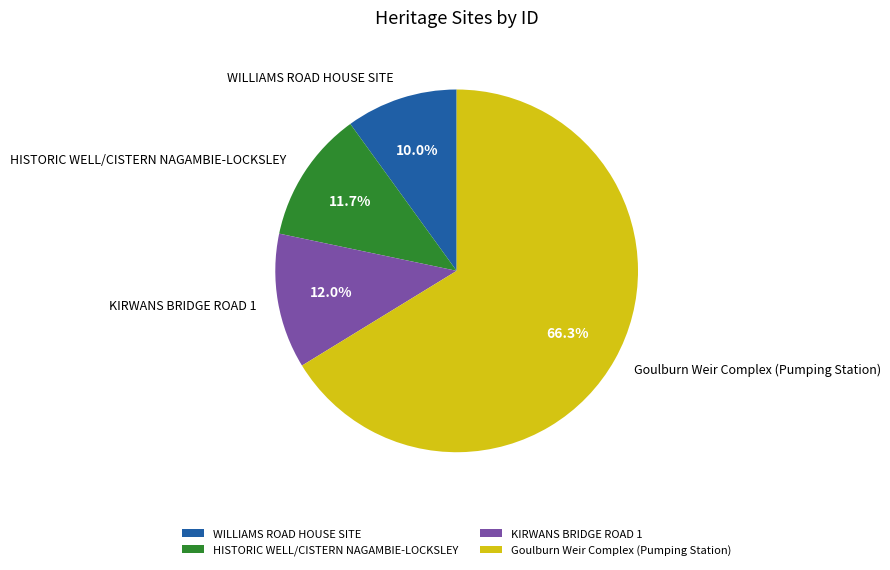

To the nearest percent, what is the difference between the largest and smallest slice percentages?

56%